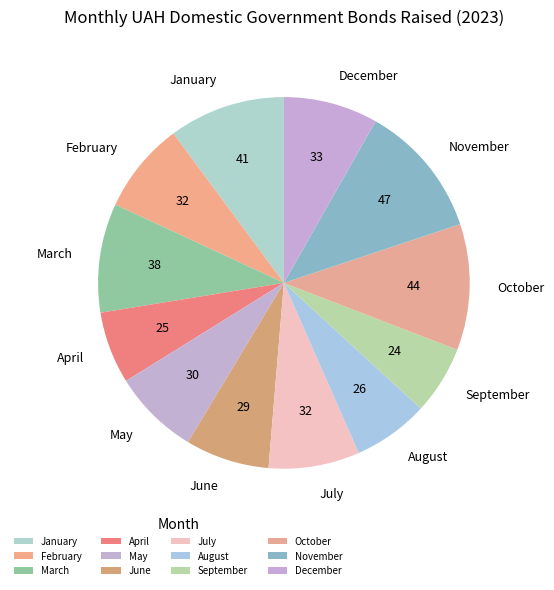

Which category has the biggest portion of the pie?

November